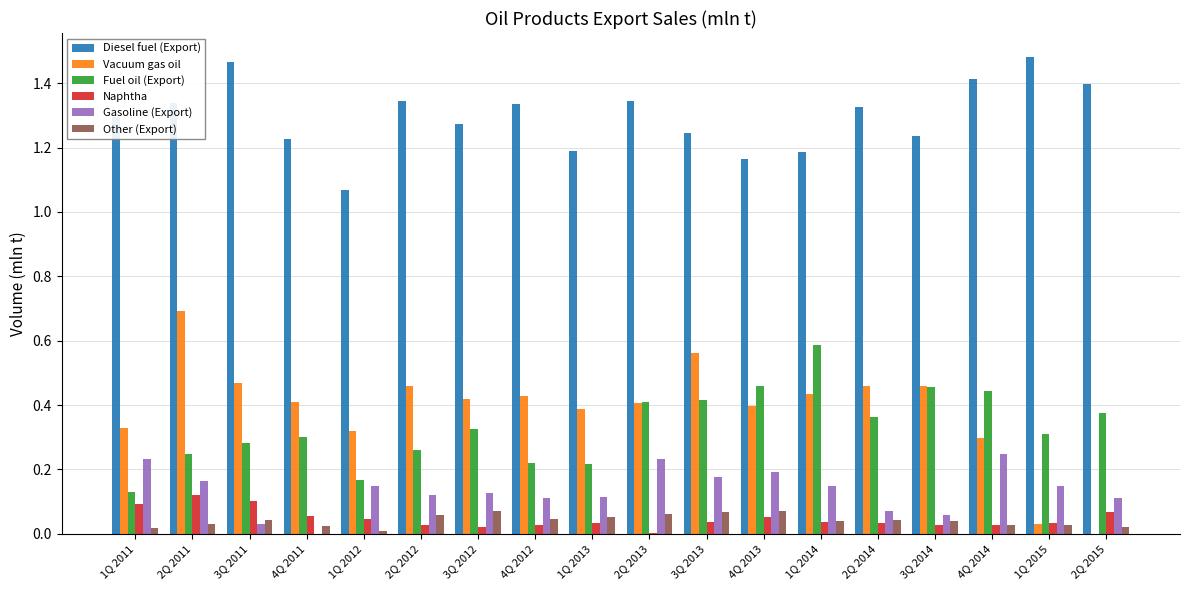

True or false: Vacuum gas oil has a value of 0.2 at 4Q 2011.

False